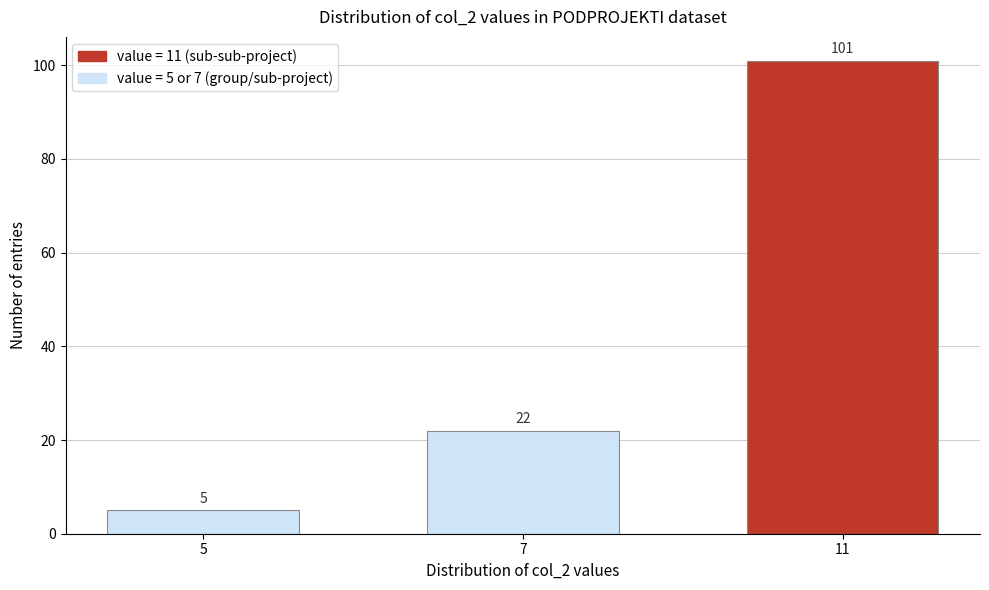

Reading left to right, transcribe all the data shown in this chart.

5	22	101